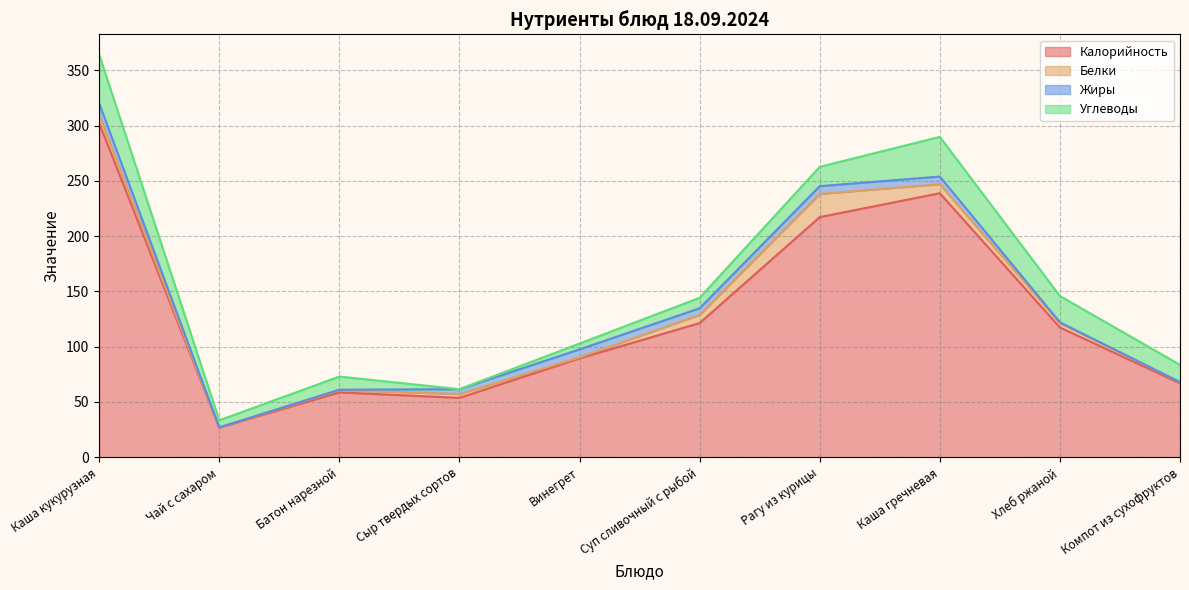

True or false: Углеводы and Жиры cross at least once.

True